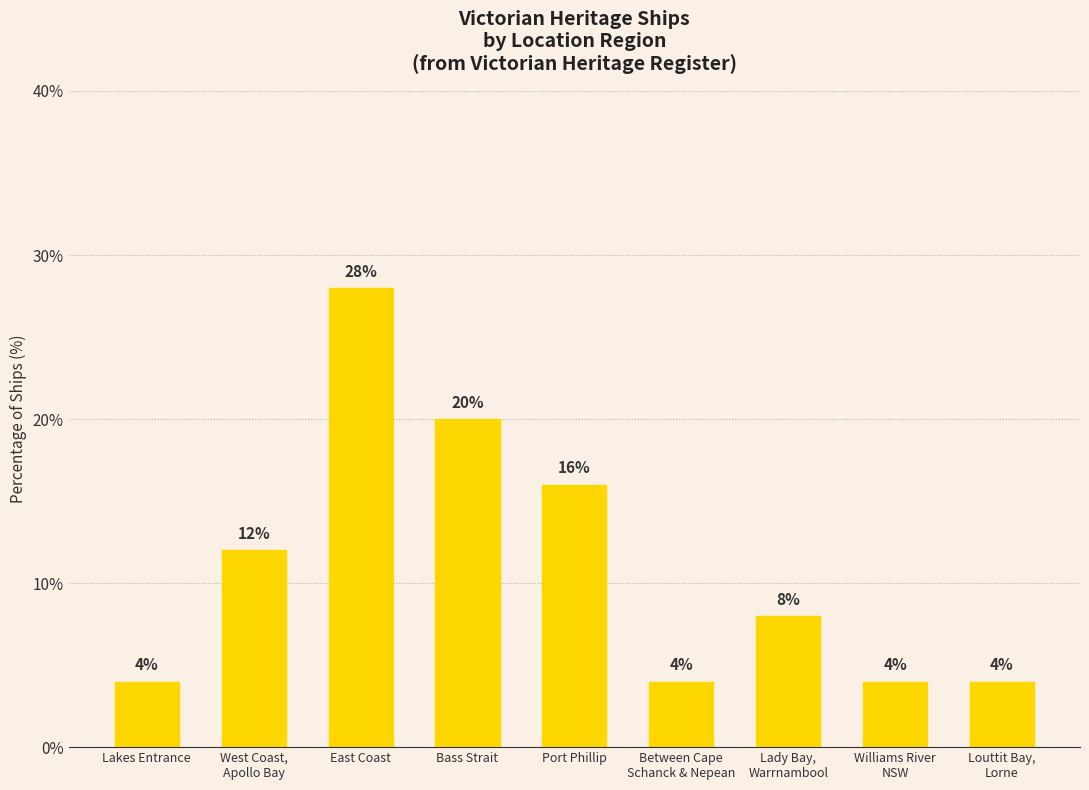

What is the change in value from West Coast,
Apollo Bay to East Coast?

+16.0